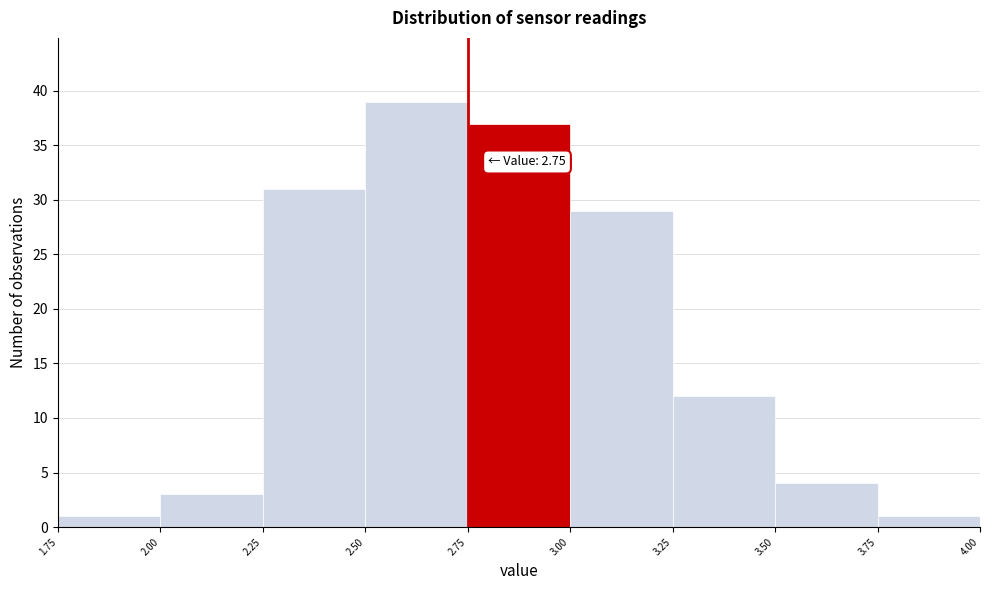

Over which range of the x-axis is the bar tallest?

2.50 to 2.75